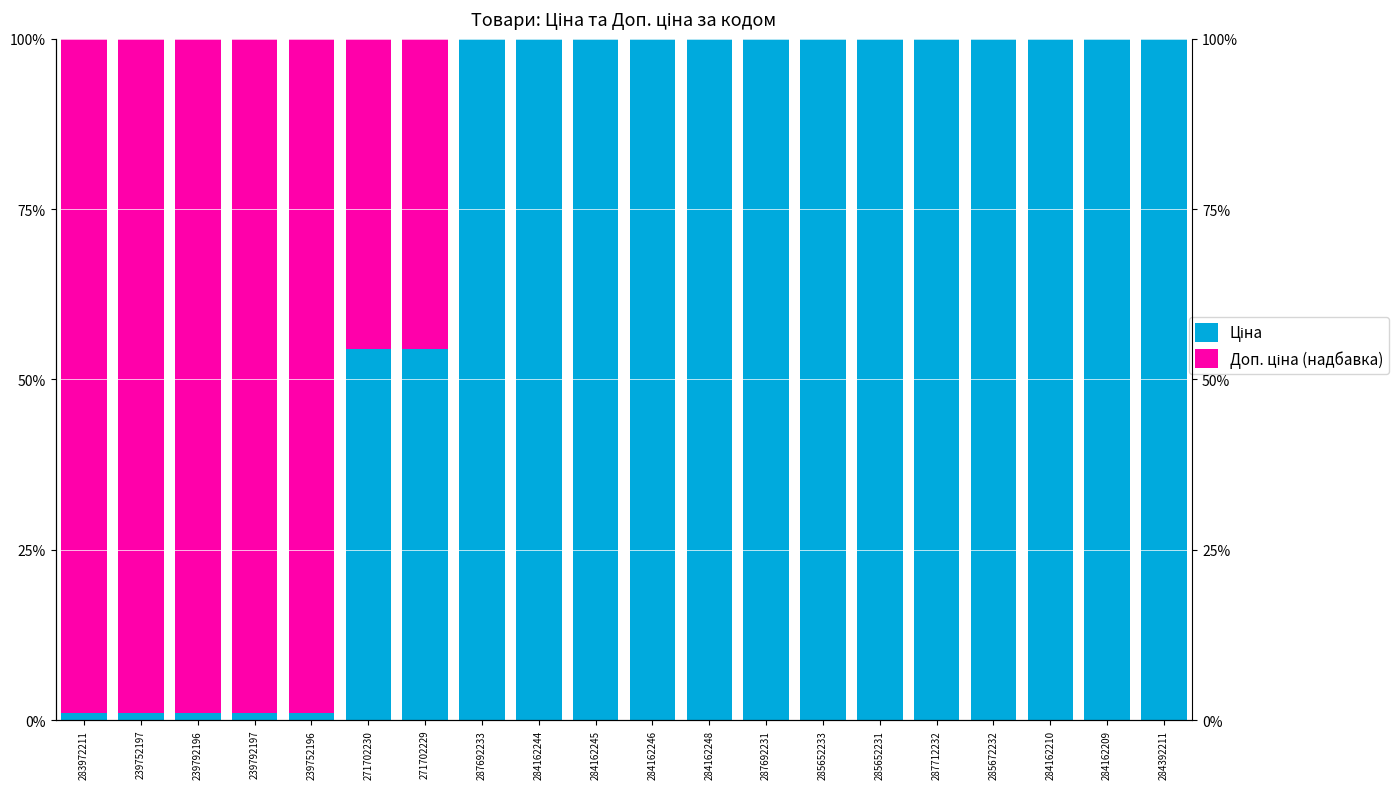

Does the chart contain any negative values?

No